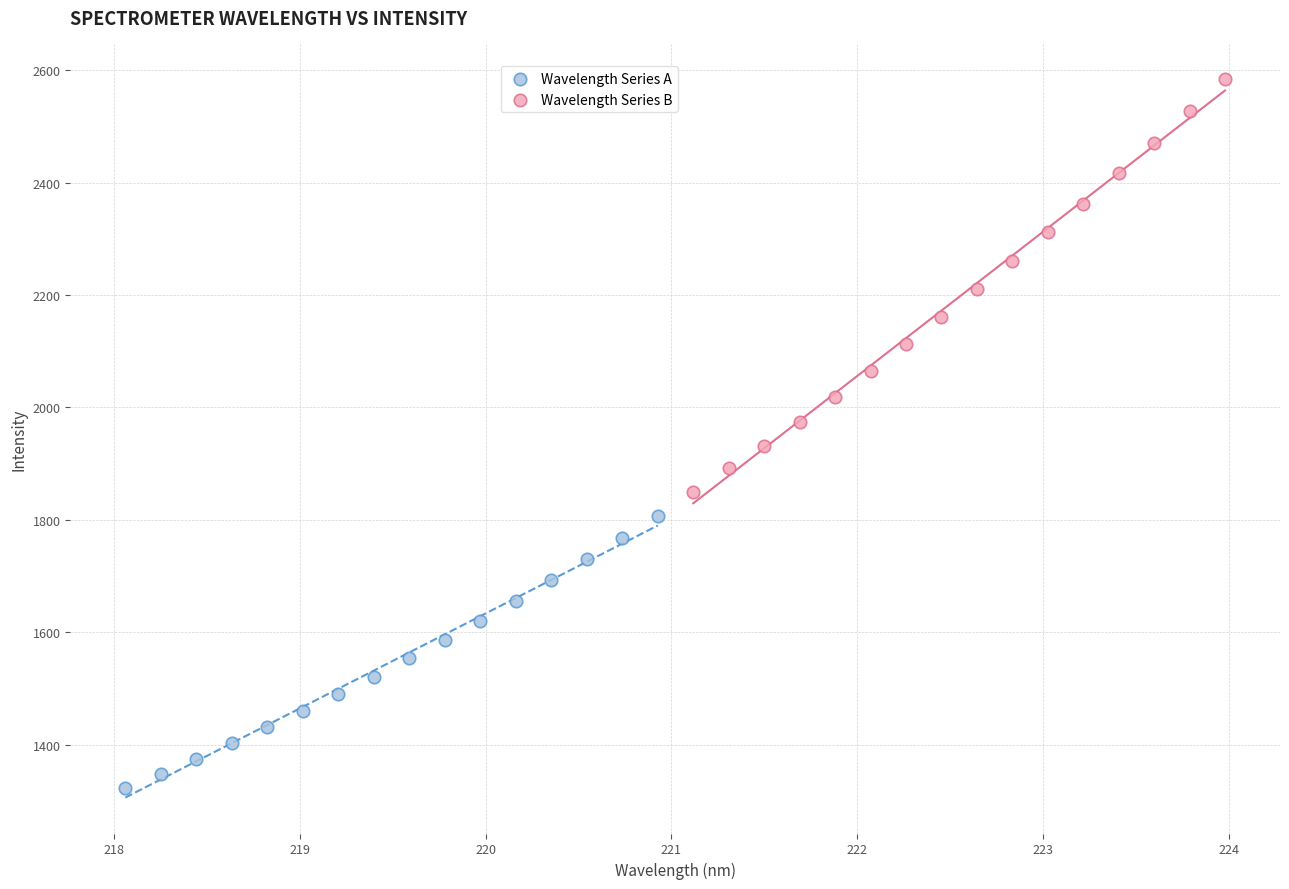

Which series has the largest Y range (max minus min)?

Wavelength Series B